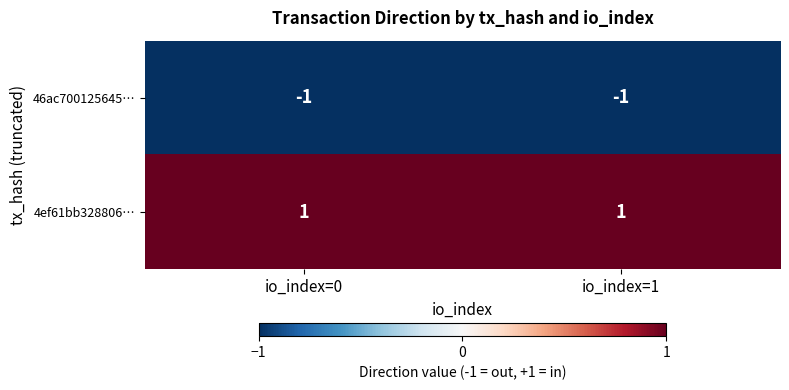

Which series has the largest total across all categories?

4ef61bb328806…